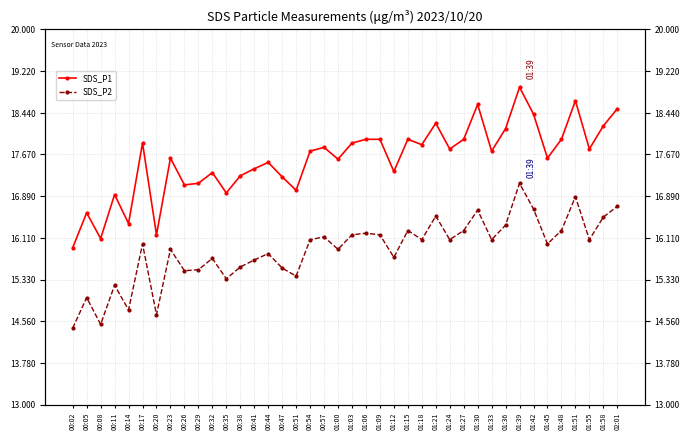

True or false: SDS_P2 and SDS_P1 intersect in this chart.

False